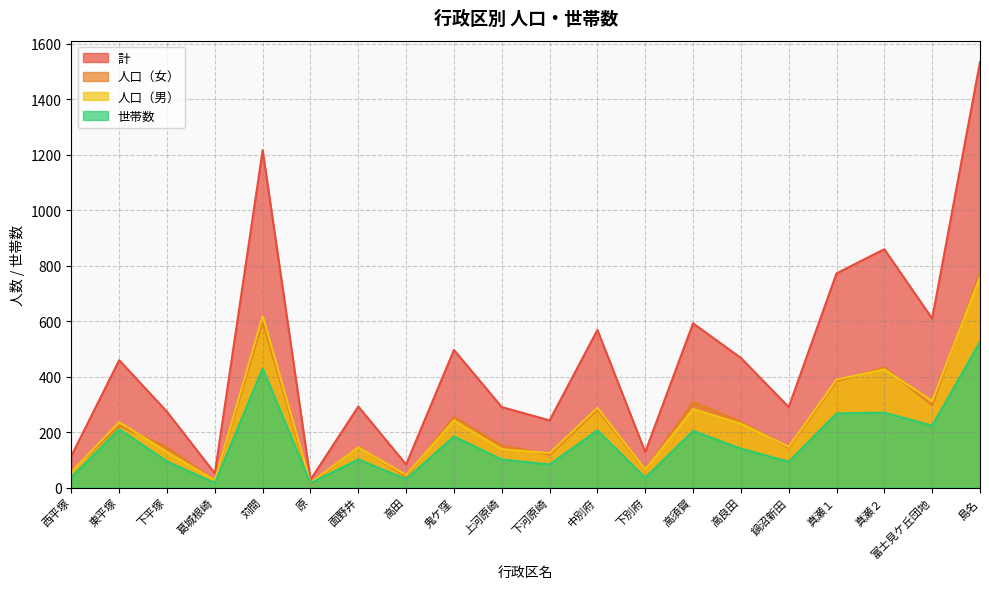

What are all the series names shown in the legend?

計, 人口（女）, 人口（男）, 世帯数